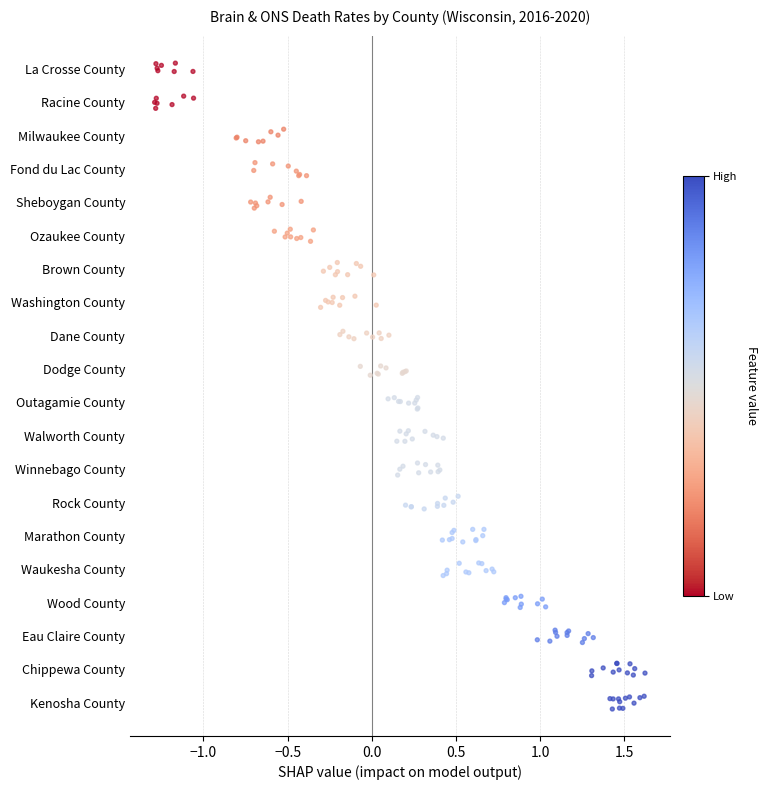

Between −1.5 and 11, which is larger?

11